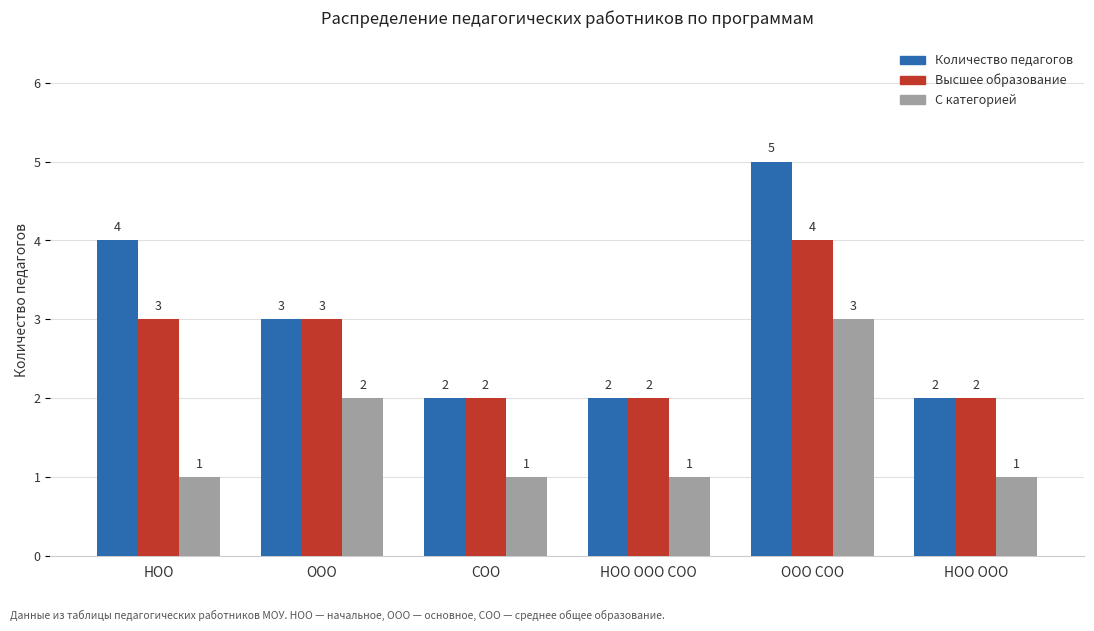

What position from the right is НОО ООО СОО?

3